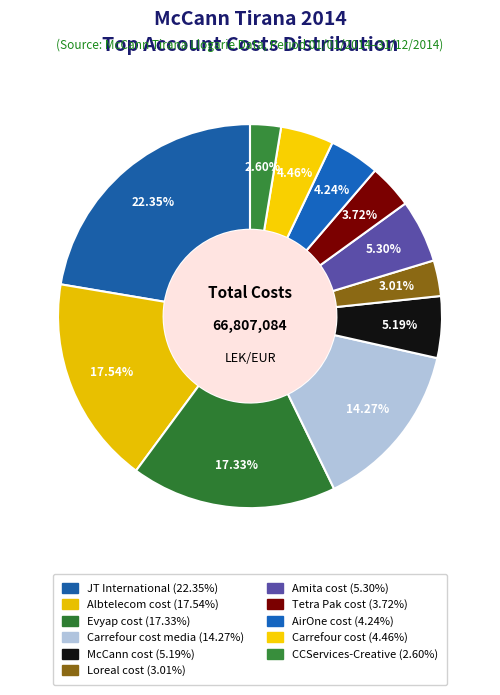

Does any single category account for the majority?

No